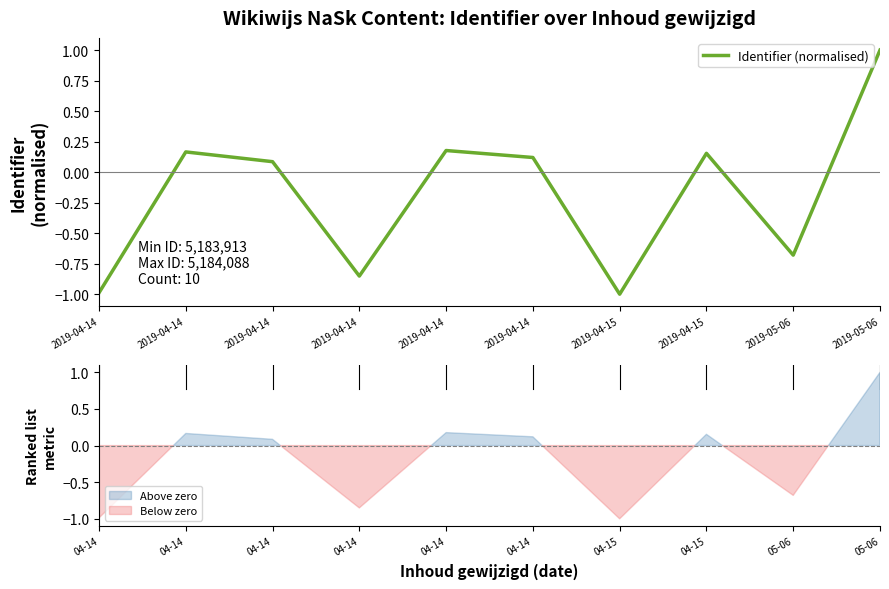

How many negative values are there?

4